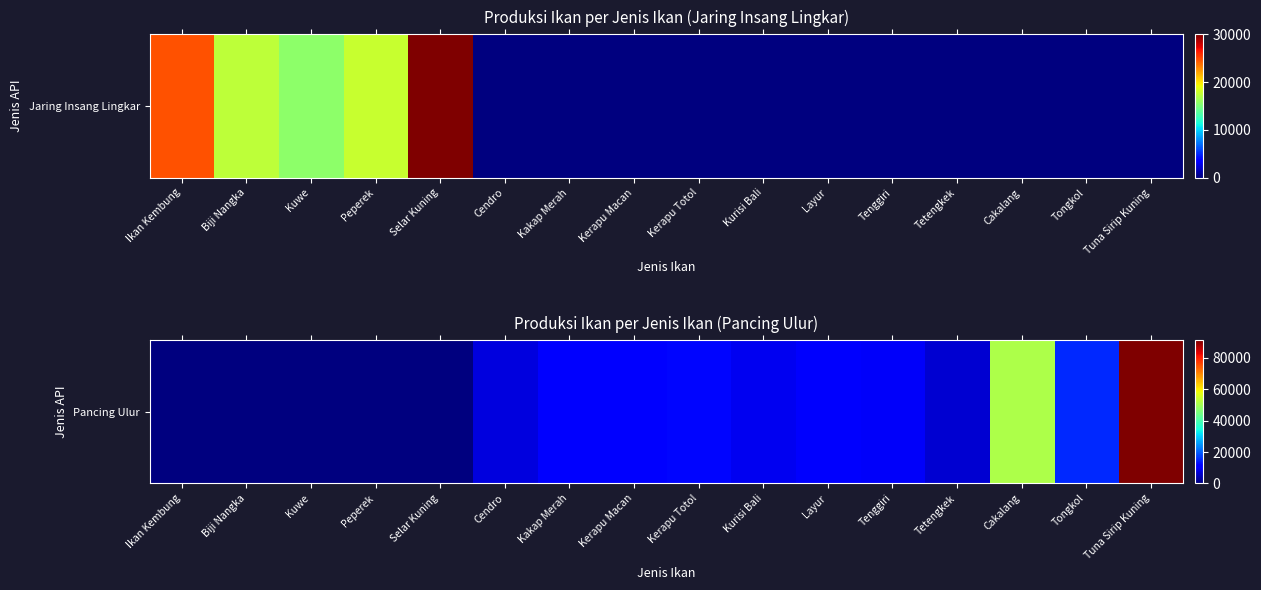

How many positive values are there?

11